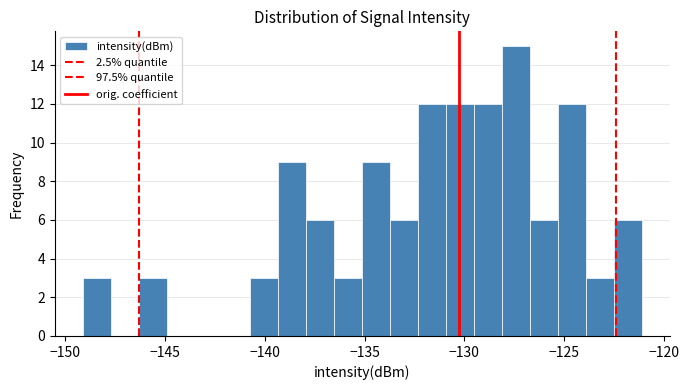

Read against the x-axis, roughly where is the centre of the tallest bar?

-127.5